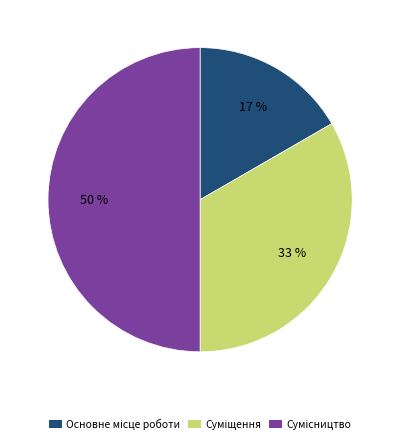

To the nearest percent, what is the difference between the largest and smallest slice percentages?

33%